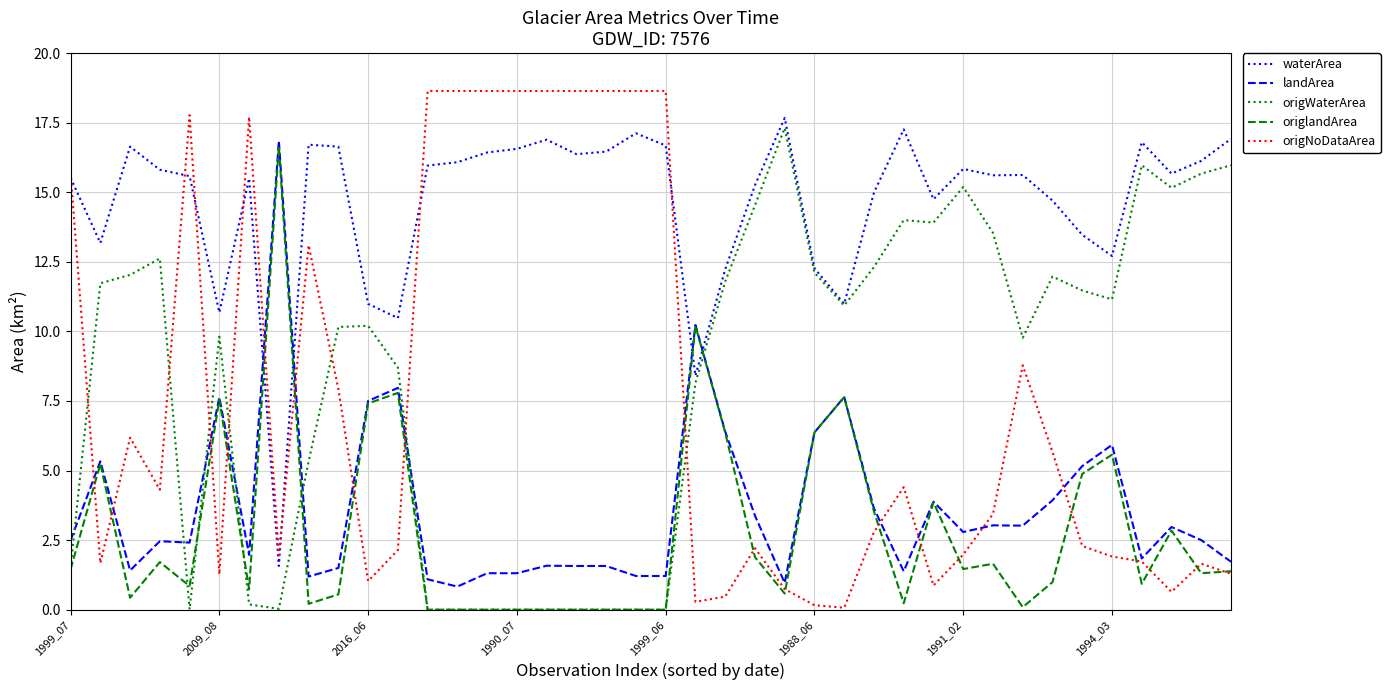

Which series ends up on top after the final intersection of waterArea and landArea?

waterArea